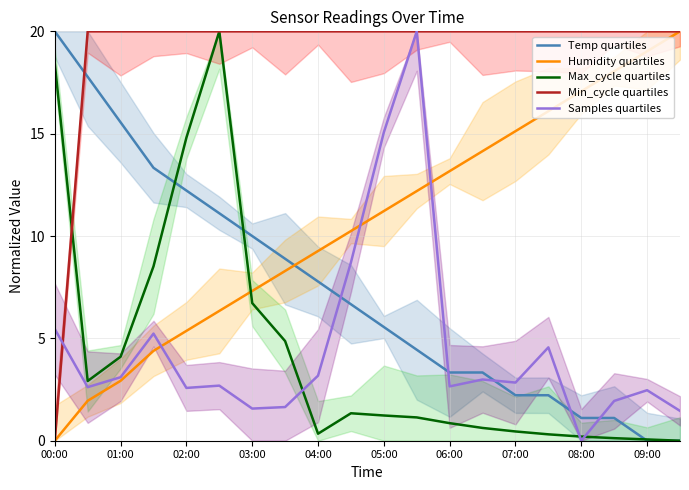

How many intersections are there between Max_cycle quartiles and Humidity quartiles?

1